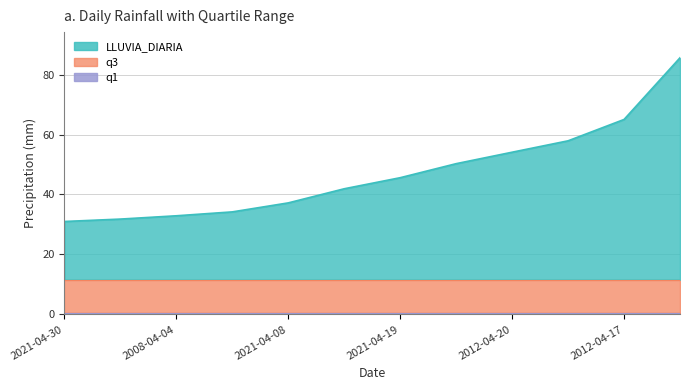

True or false: q3 and LLUVIA_DIARIA intersect in this chart.

False